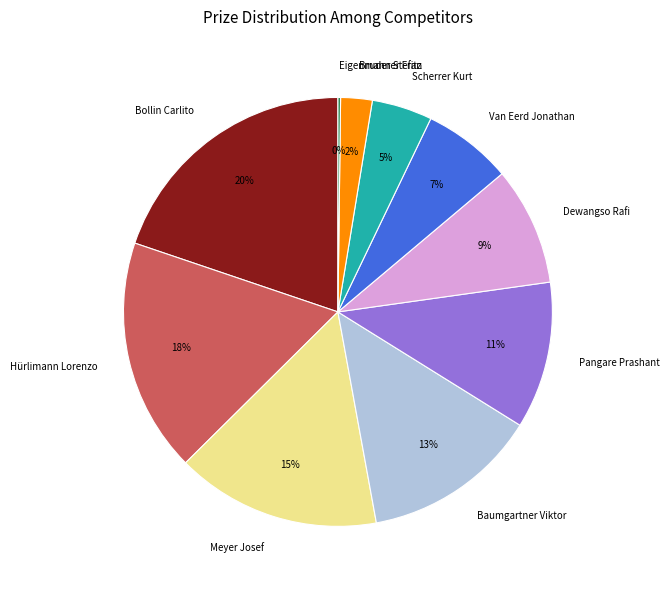

To the nearest percent, what portion does Van Eerd Jonathan represent?

7%